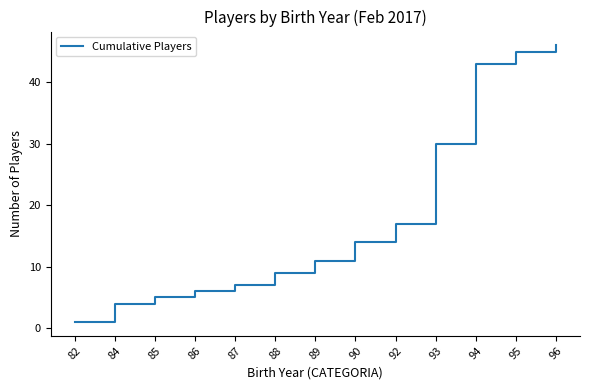

True or false: the data shows 6 at 84.

False